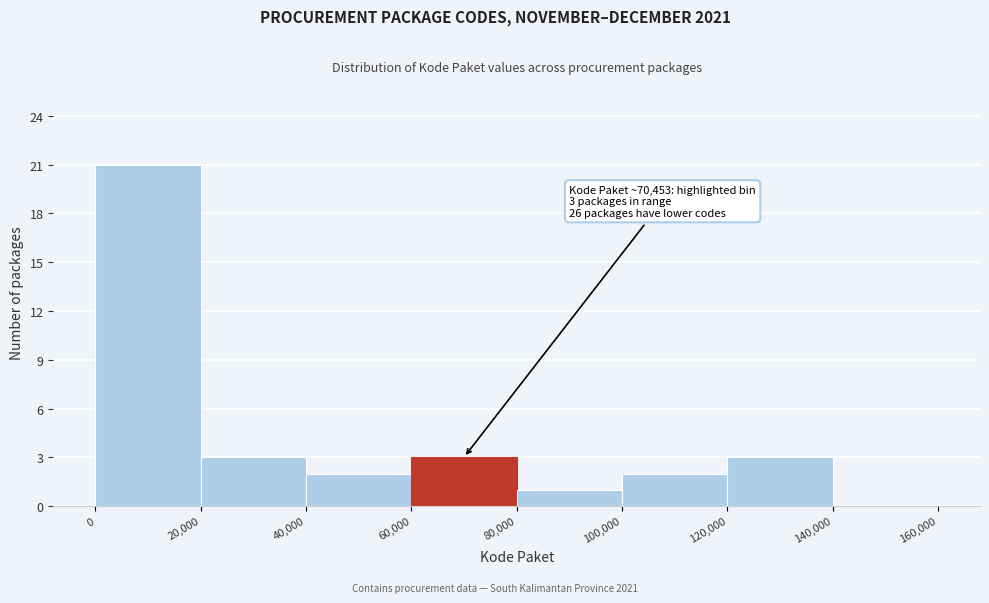

Which range on the x-axis has the tallest bar?

0 to 20,000